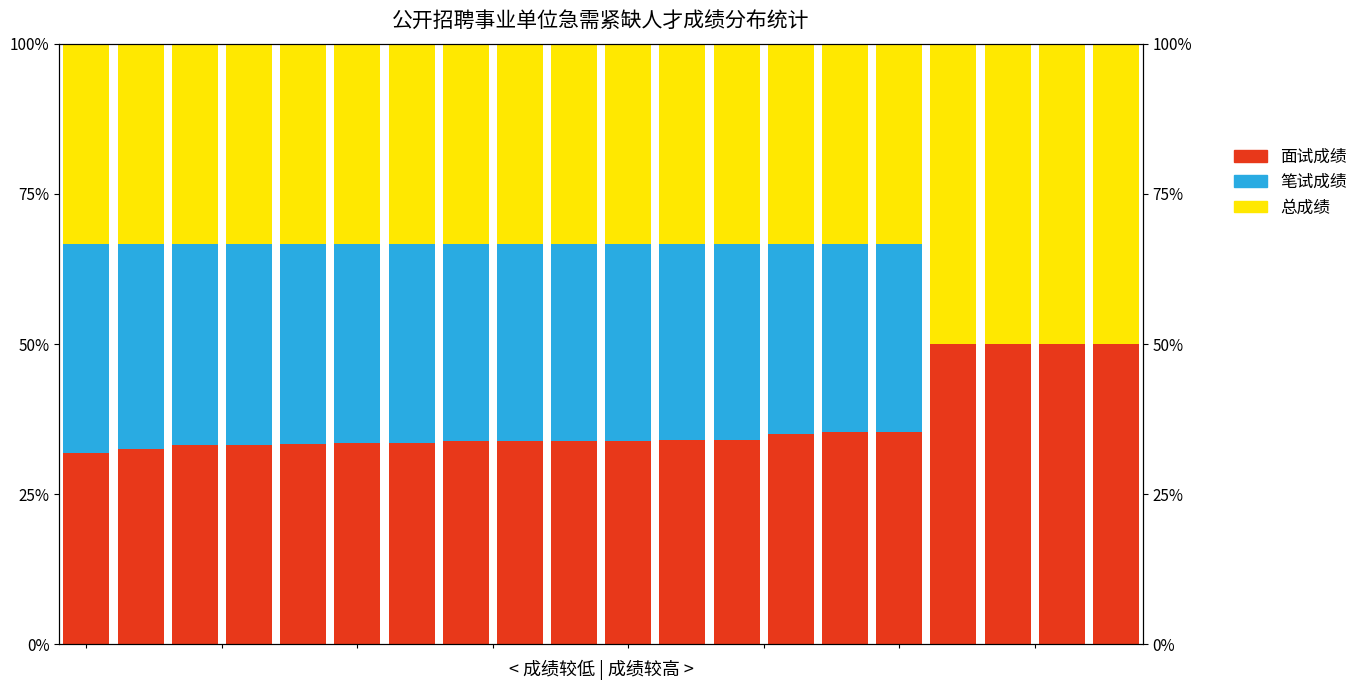

What is the label of the 10th bar from the right?

10